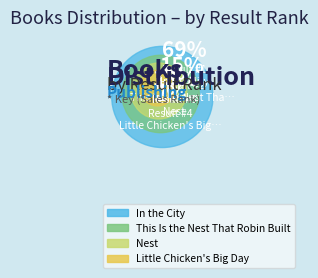

How many slices are in this pie chart?

4